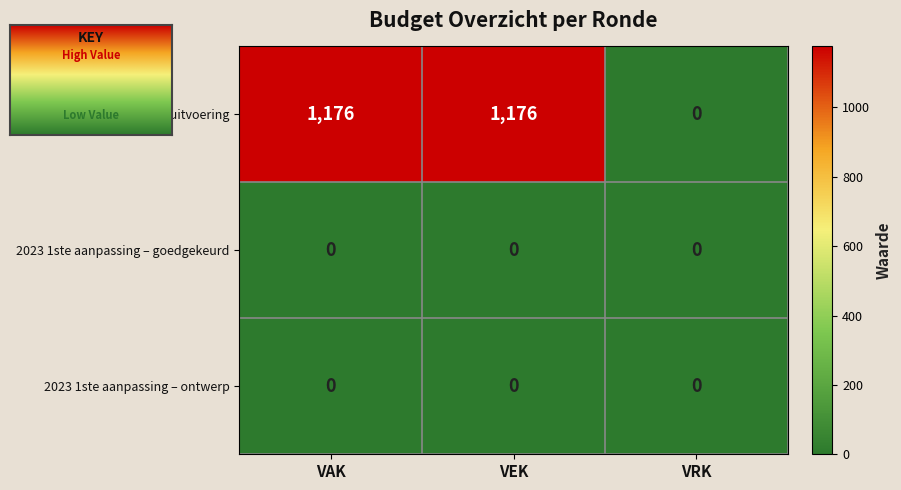

True or false: 2023 uitvoering has a value of 1176 at VAK.

True